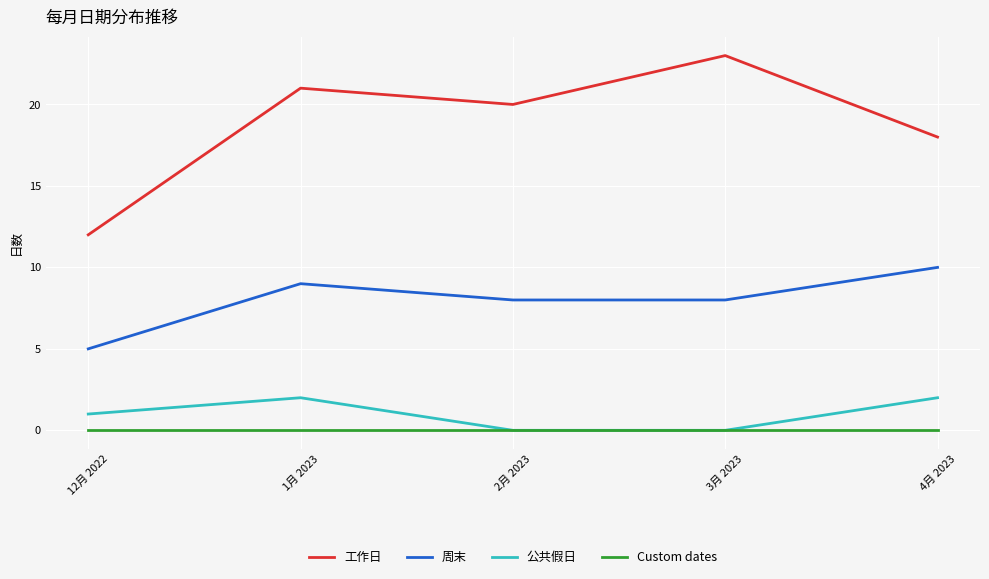

Which category has the lowest value in the 工作日 series?

12月 2022